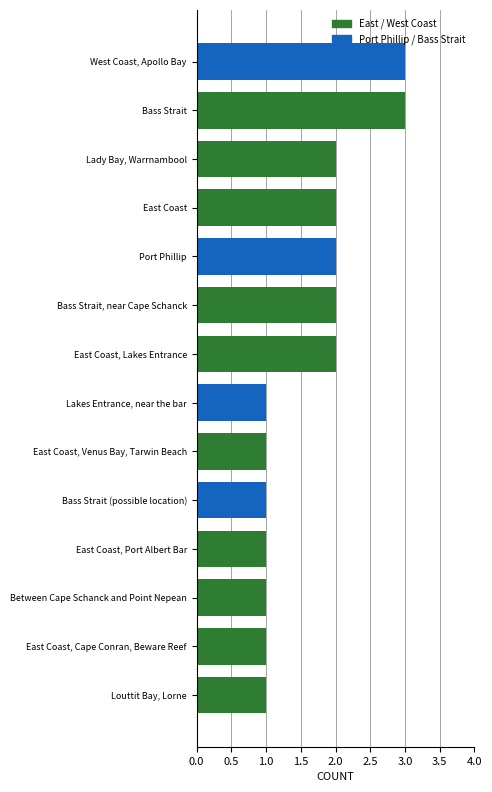

Are the bars horizontal?

Yes